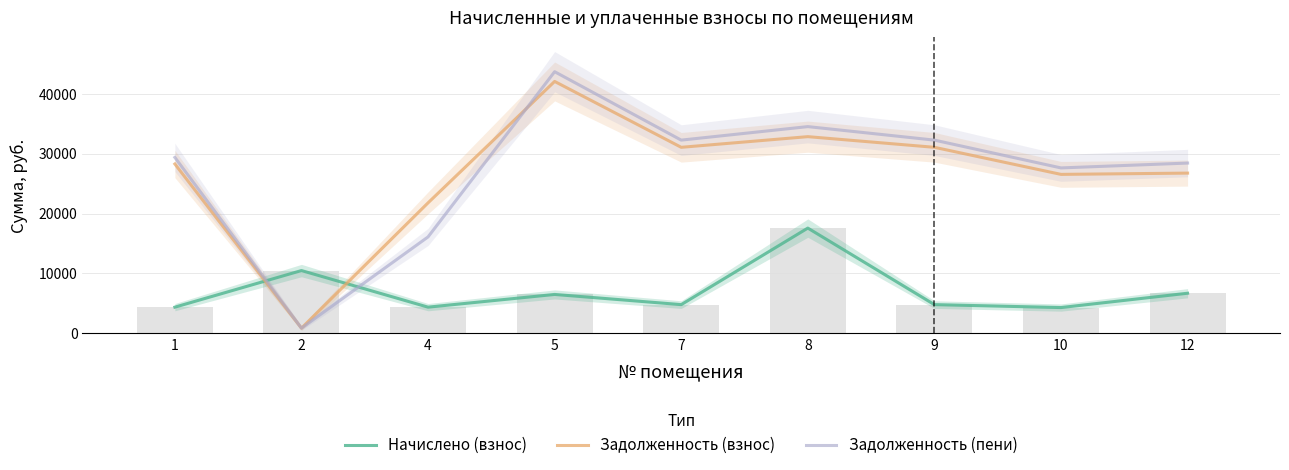

What is the maximum value shown in the chart?

43658.4